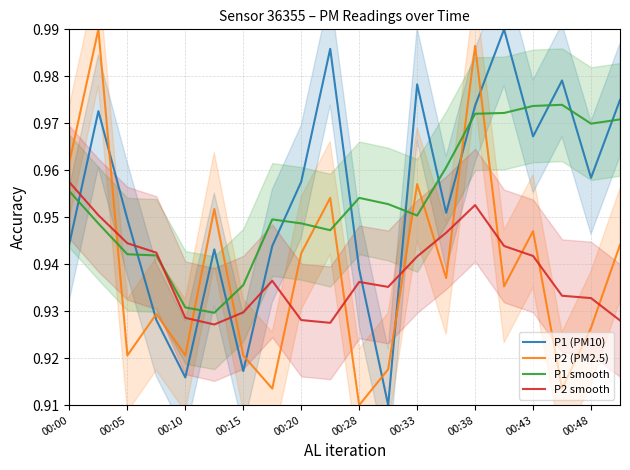

The P1 (PM10) series shows 1.4 at 00:43. True or false?

False